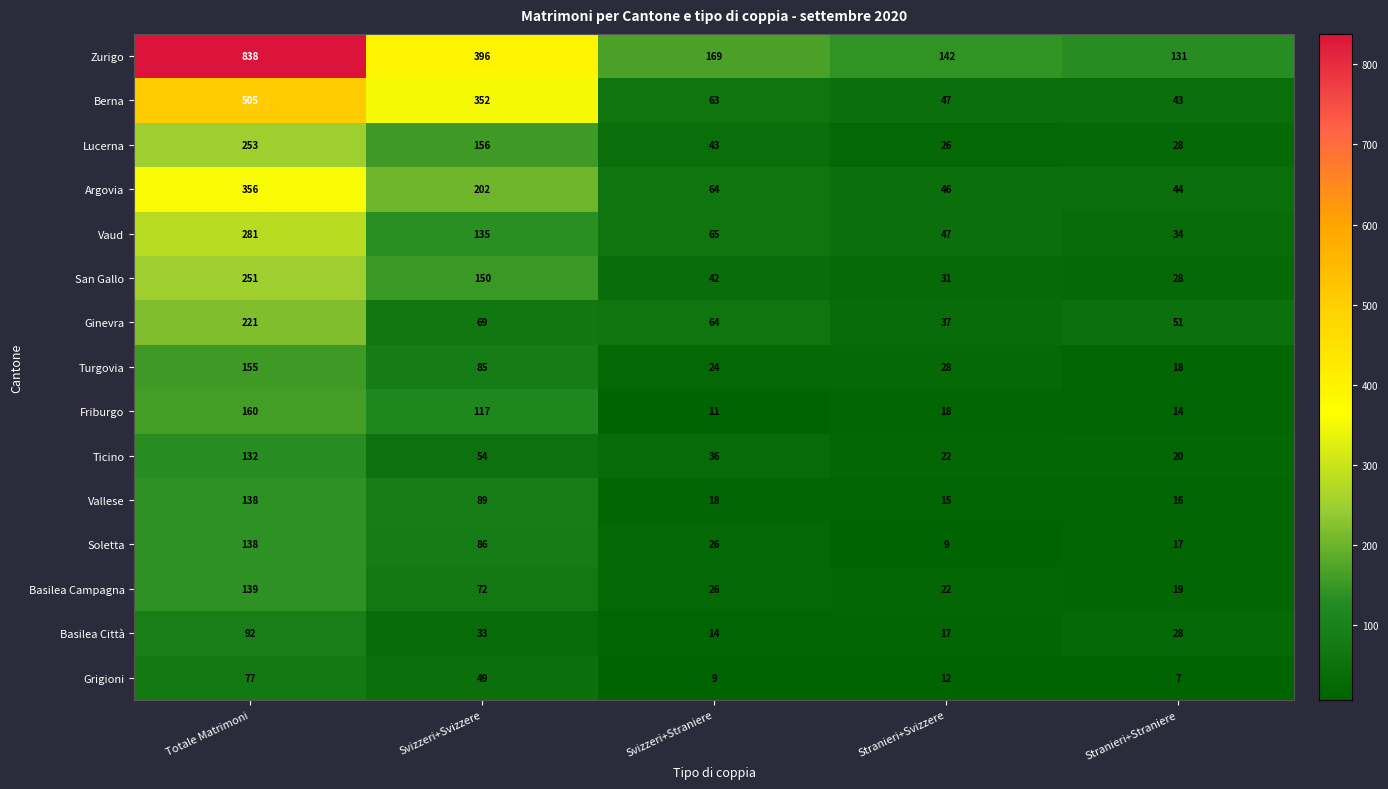

True or false: Vallese has a value of 4 at Svizzeri+Straniere.

False